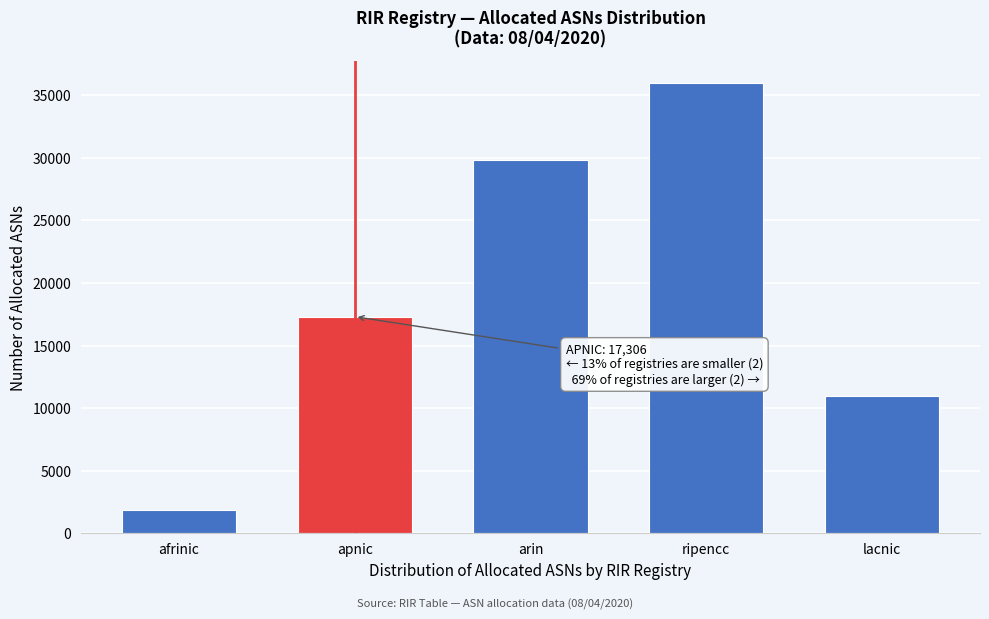

Reading right to left, list all the values displayed in this chart.

10948	35939	29821	17306	1842